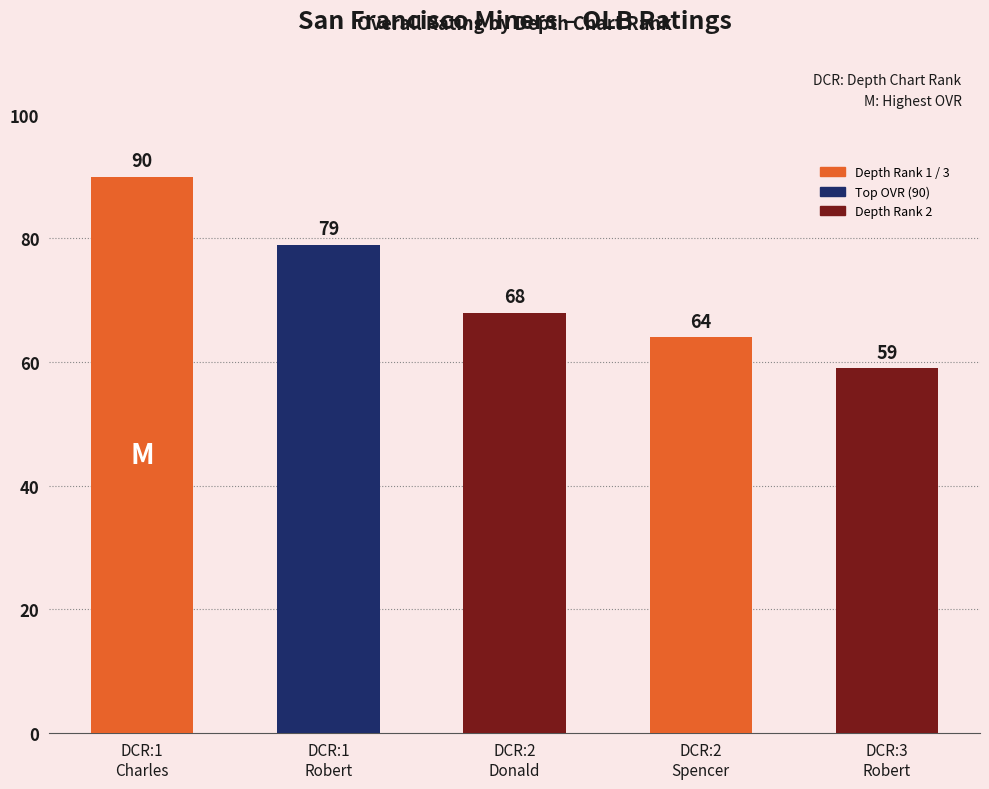

At which category does the chart reach its peak across all series?

DCR:1
Charles